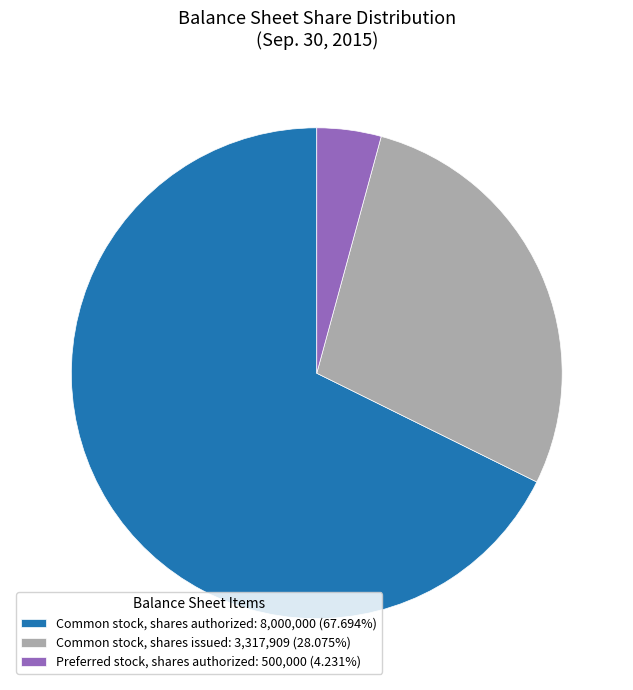

True or false: Common stock, shares issued accounts for 28% of the total.

True